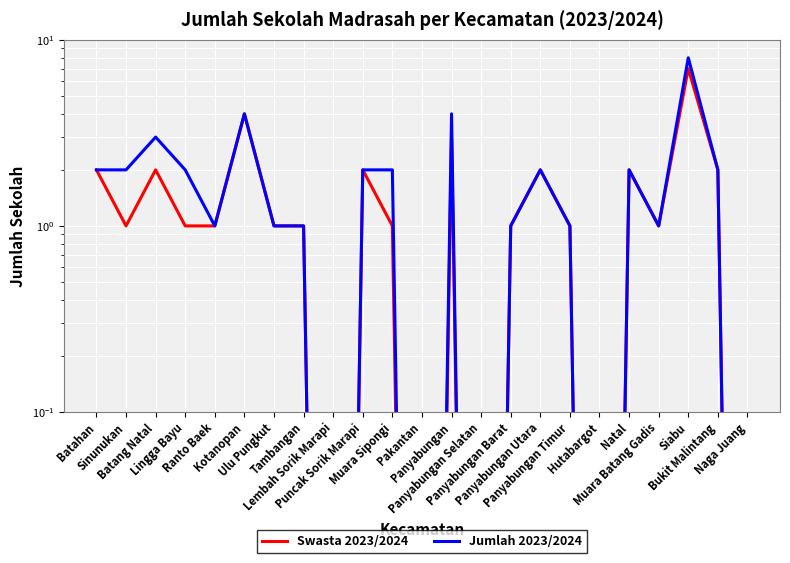

Which series has the largest total across all categories?

Jumlah 2023/2024